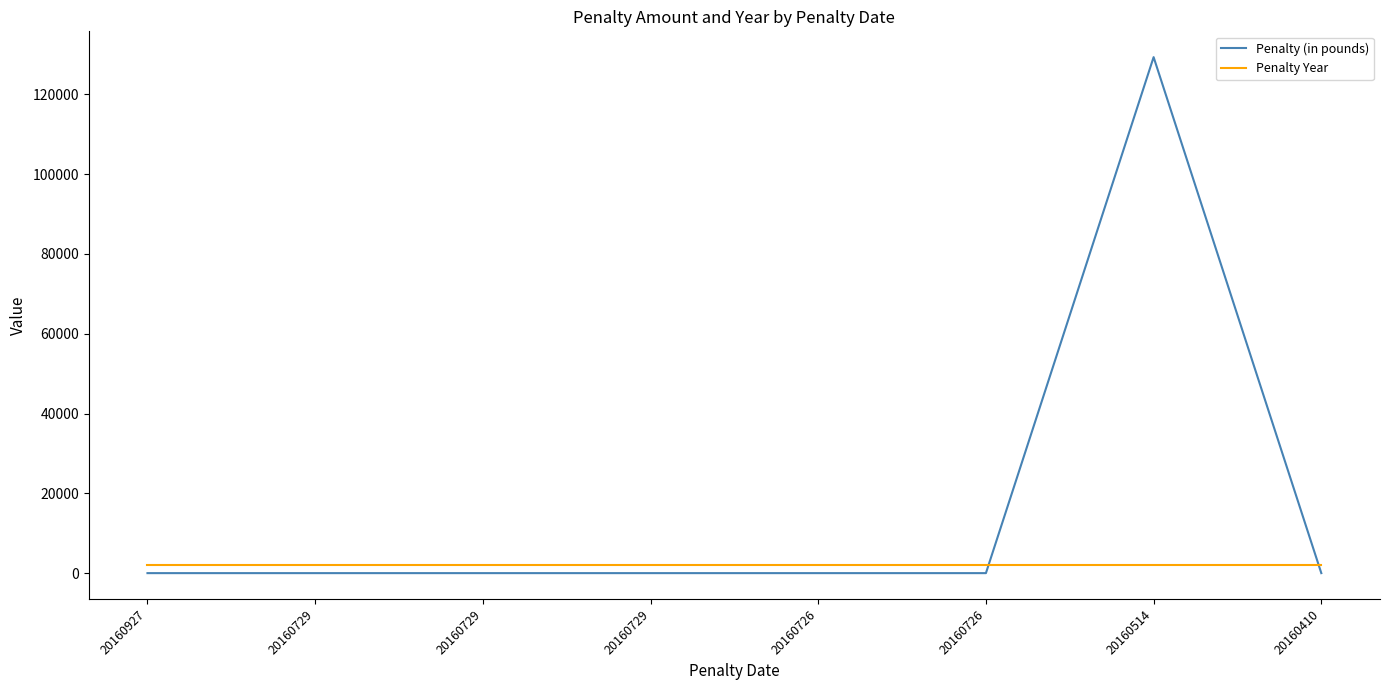

At which category does Penalty (in pounds) reach its first local peak?

20160514